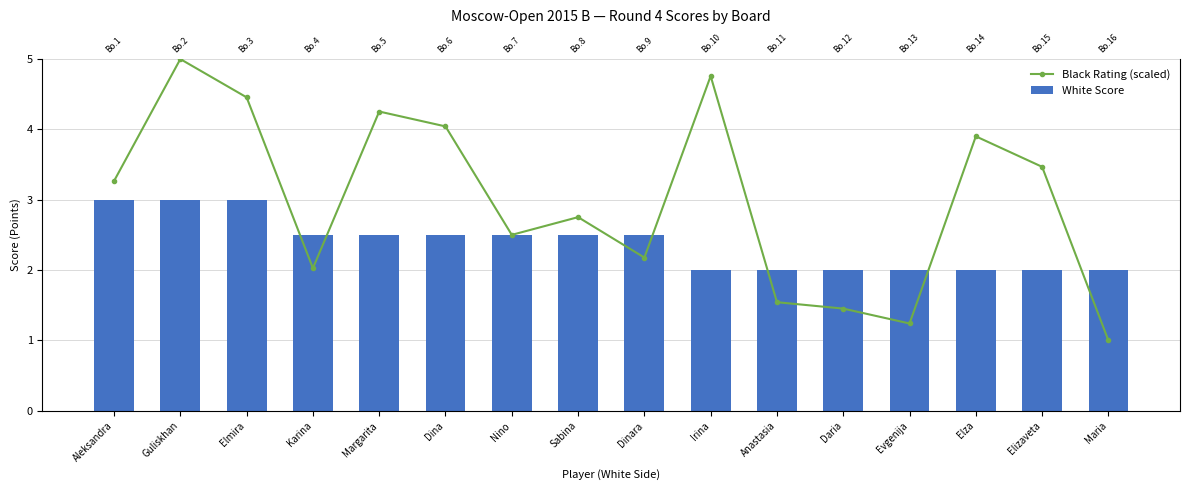

Which category has the highest value in the White Score series?

Aleksandra